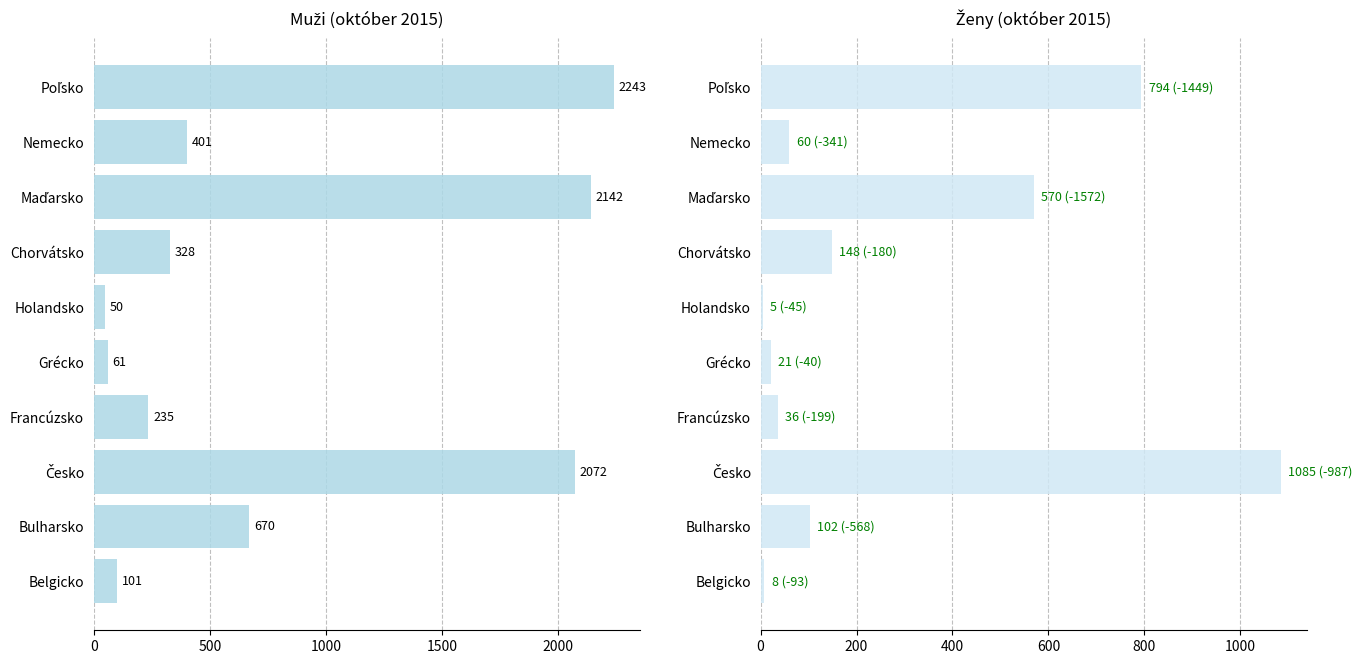

What is the difference between the second highest and minimum values in the muž series?

2092